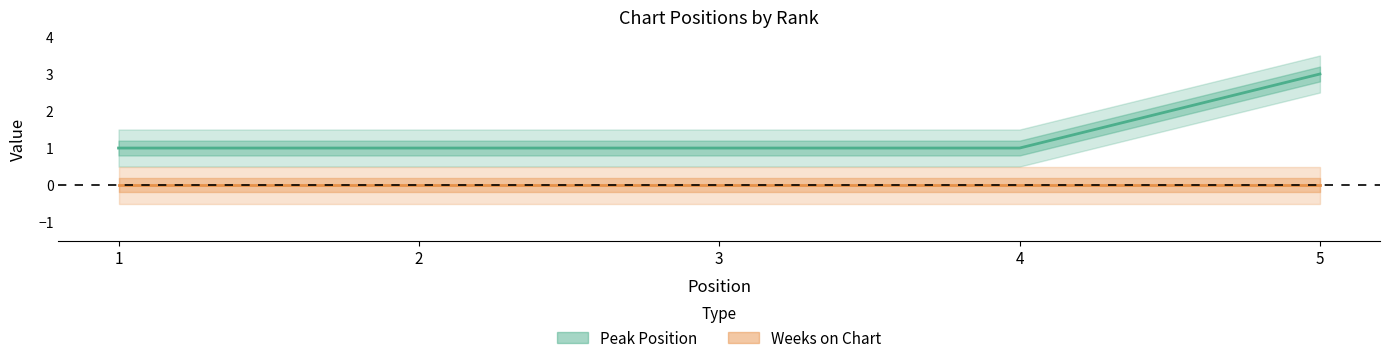

What is the value of the 5th point from the left?

3